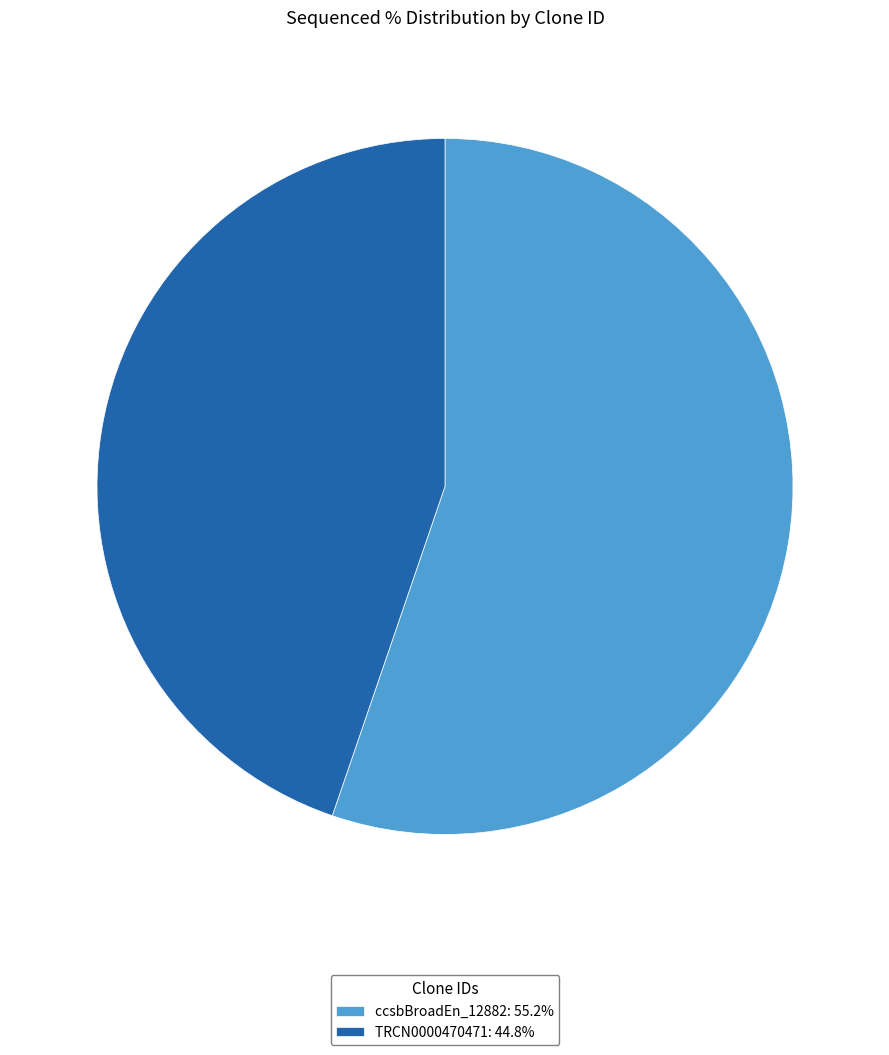

Is the sum of TRCN0000470471: 44.8% and ccsbBroadEn_12882: 55.2% greater than half?

Yes